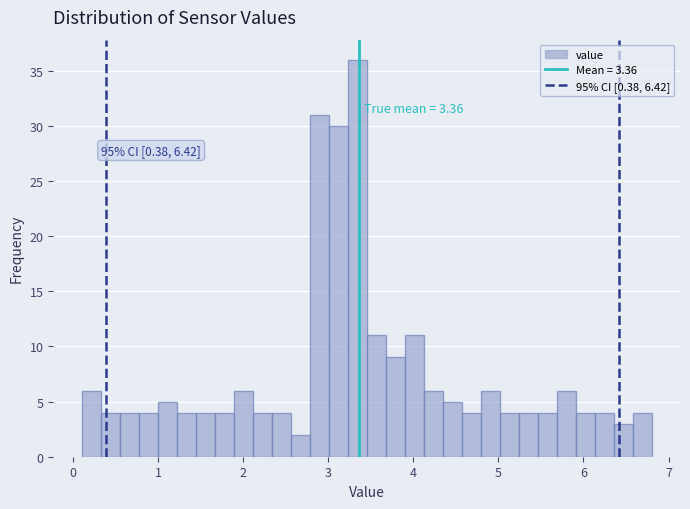

Around what value on the x-axis is the tallest bar? Give the approximate position of its centre, as read against the axis.

3.3